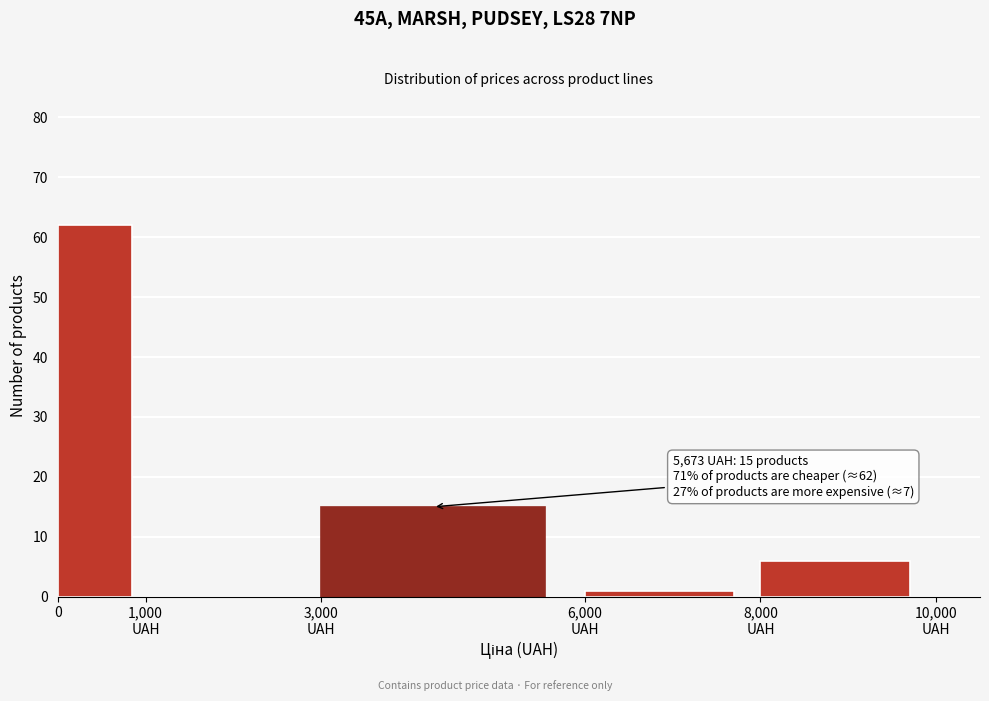

What is the sum of all values?

84